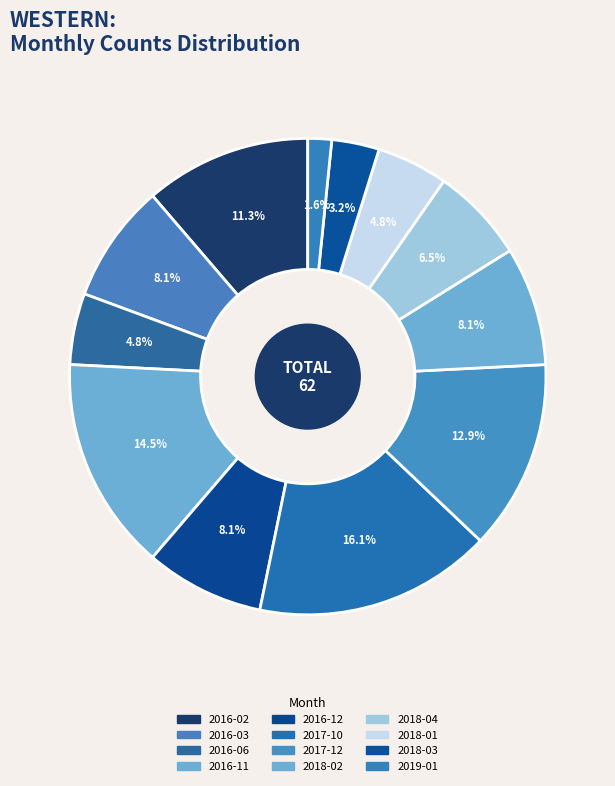

How many slices are in this pie chart?

12